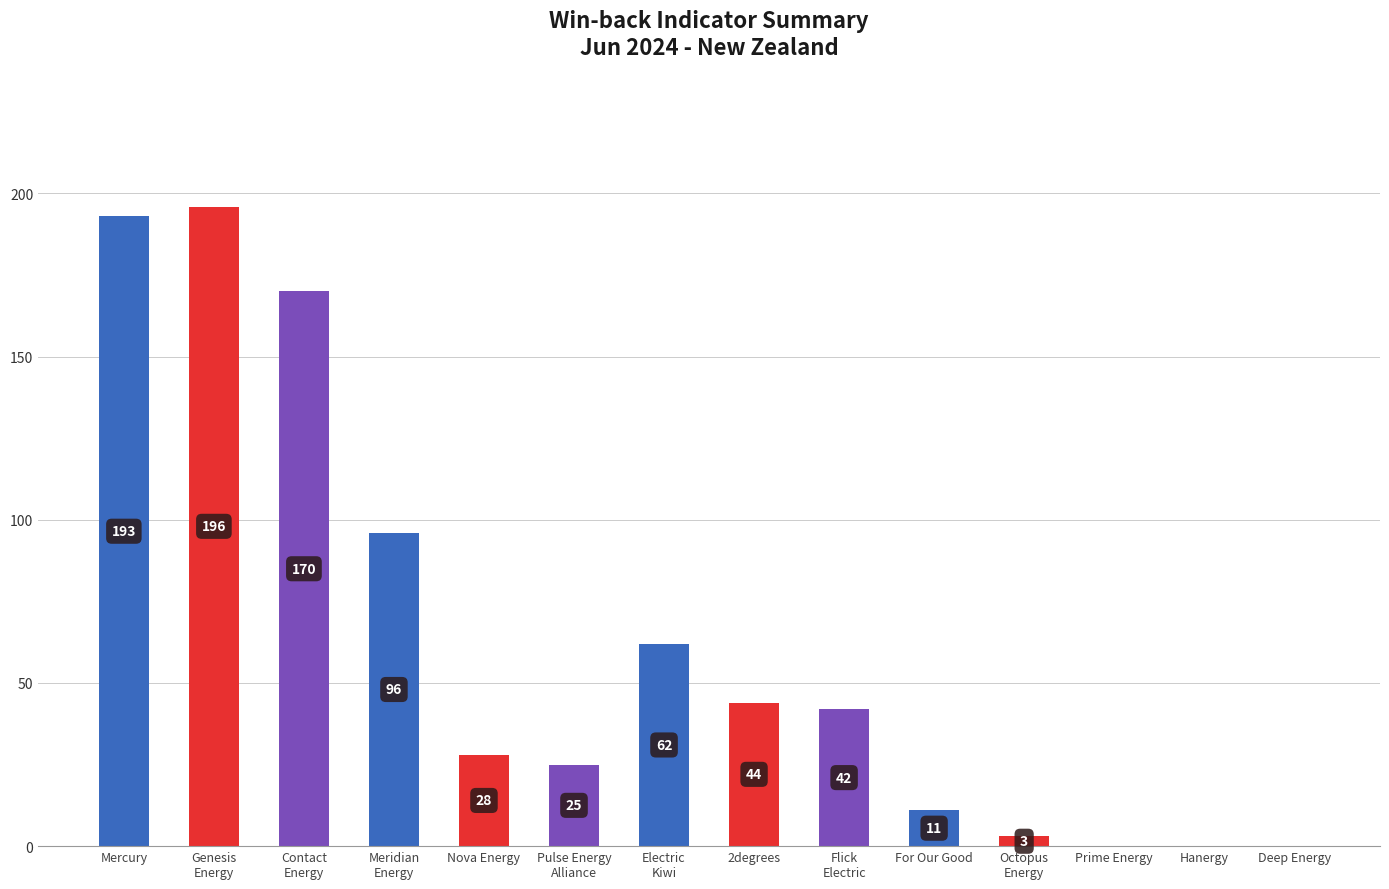

Are the bars grouped side by side (vs. stacked)?

No